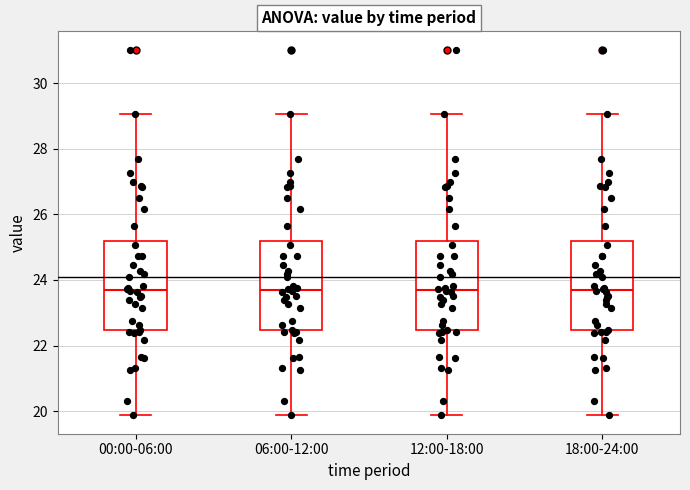

Reading left to right, transcribe this box plot: for each box, give where its median line is, the range the box spans, and where its two whiskers end, as read against the y-axis. The values are not printed on the chart, so give them approximately, as read against the axis.

00:00-06:00: median 23.6, box 22.4 to 25.2, whiskers 19.8 to 29.0
06:00-12:00: median 23.6, box 22.4 to 25.2, whiskers 19.8 to 29.0
12:00-18:00: median 23.6, box 22.4 to 25.2, whiskers 19.8 to 29.0
18:00-24:00: median 23.6, box 22.4 to 25.2, whiskers 19.8 to 29.0